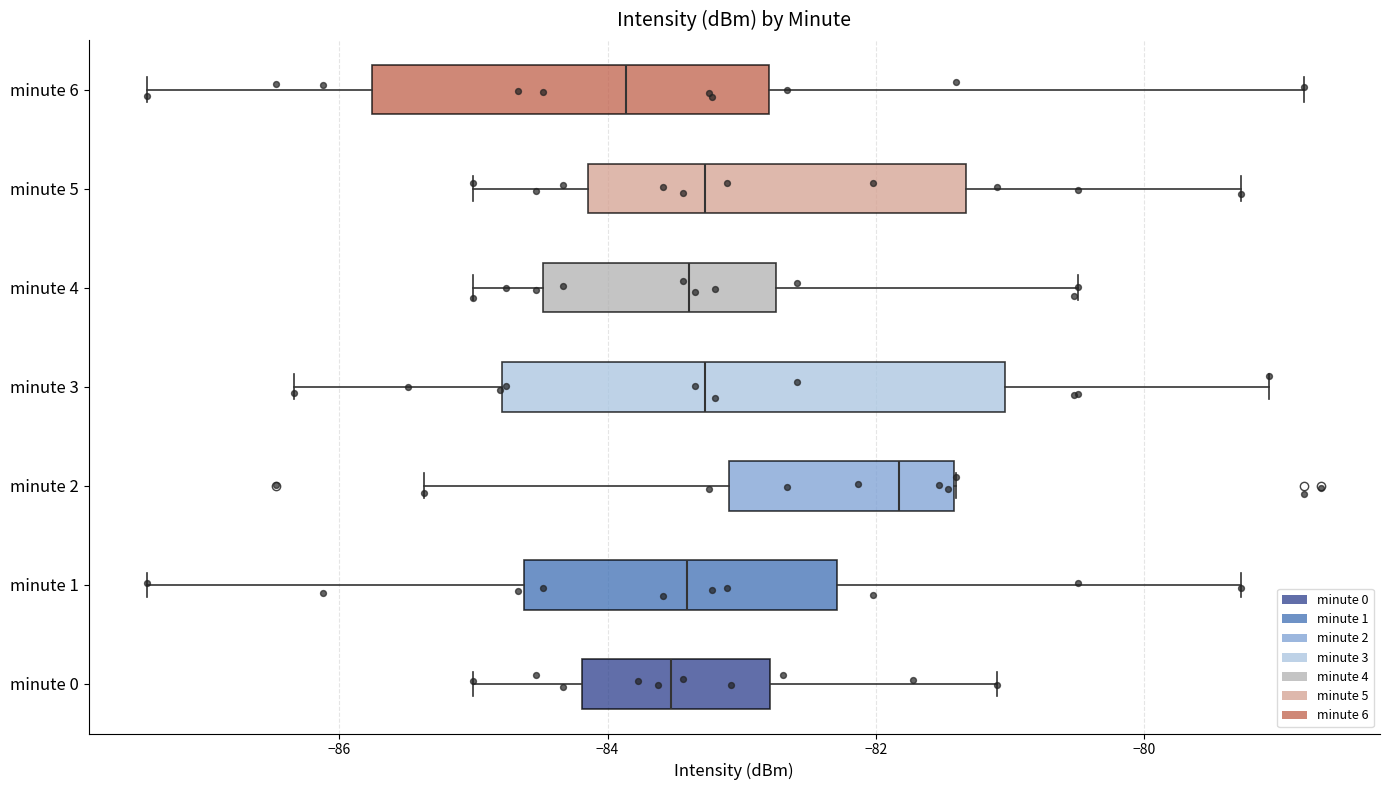

Reading bottom to top, transcribe this box plot: for each box, give where its median line is, the range the box spans, and where its two whiskers end, as read against the x-axis. The values are not printed on the chart, so give them approximately, as read against the axis.

minute 0: median -83.6, box -84.2 to -82.8, whiskers -85.0 to -81.0
minute 1: median -83.4, box -84.6 to -82.2, whiskers -87.4 to -79.2
minute 2: median -81.8, box -83.0 to -81.4, whiskers -85.4 to -81.4
minute 3: median -83.2, box -84.8 to -81.0, whiskers -86.4 to -79.0
minute 4: median -83.4, box -84.4 to -82.8, whiskers -85.0 to -80.4
minute 5: median -83.2, box -84.2 to -81.4, whiskers -85.0 to -79.2
minute 6: median -83.8, box -85.8 to -82.8, whiskers -87.4 to -78.8